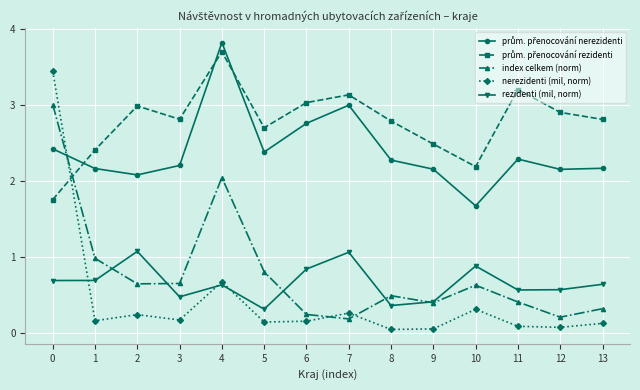

Which series has the largest range (max minus min)?

nerezidenti (mil, norm)